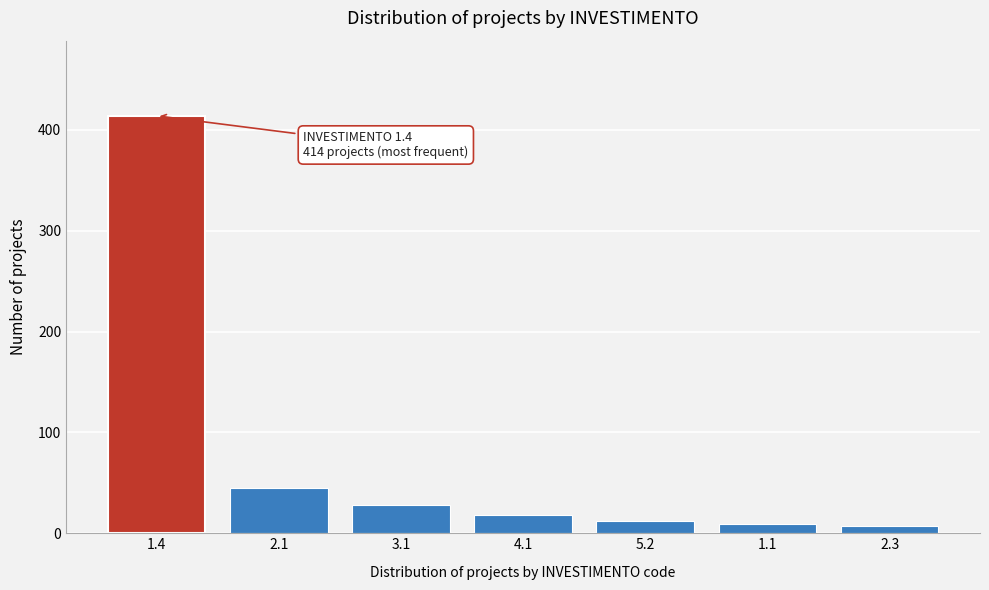

Reading right to left, what are all the values shown in this chart?

2.3=7	1.1=9	5.2=12	4.1=18	3.1=28	2.1=45	1.4=414